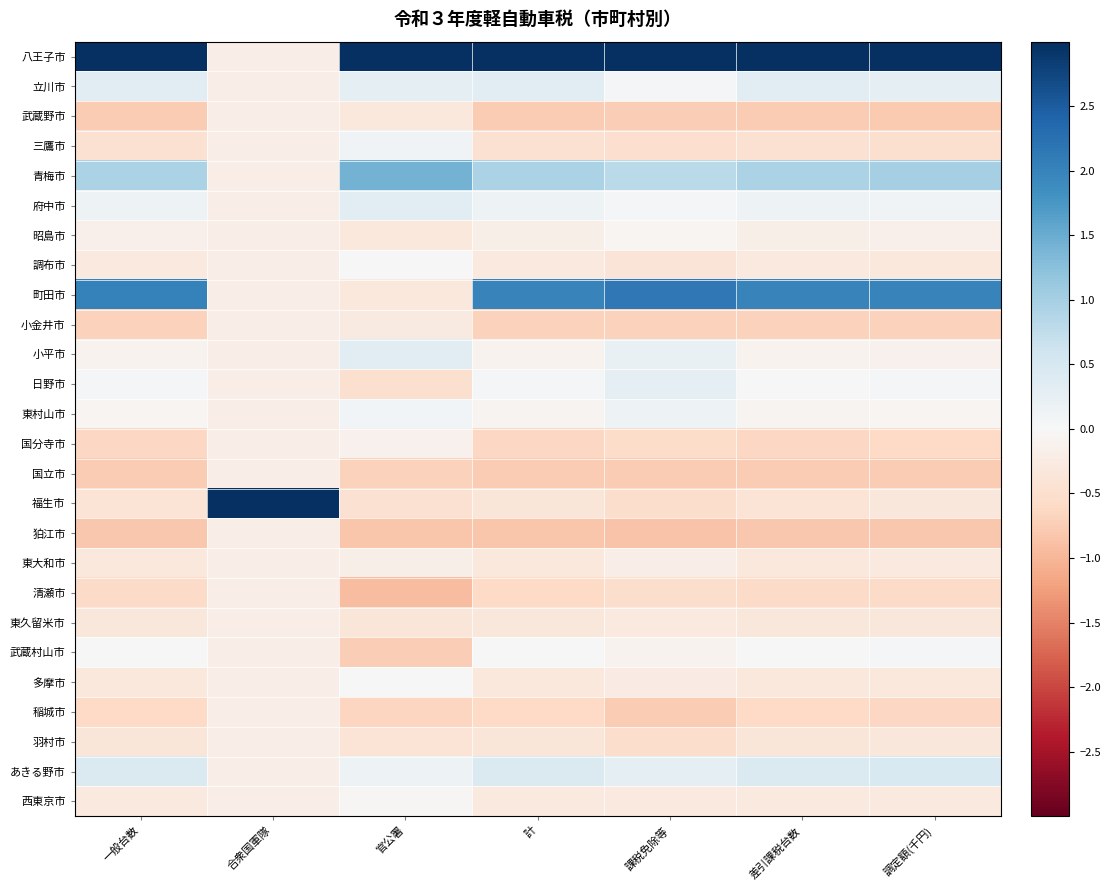

Rank the series at 合衆国軍隊 from lowest to highest value.

八王子市, 立川市, 武蔵野市, 三鷹市, 青梅市, 府中市, 昭島市, 調布市, 小金井市, 小平市, 日野市, 東村山市, 国分寺市, 国立市, 狛江市, 東大和市, 清瀬市, 東久留米市, 武蔵村山市, 多摩市, 稲城市, あきる野市, 西東京市, 町田市, 羽村市, 福生市